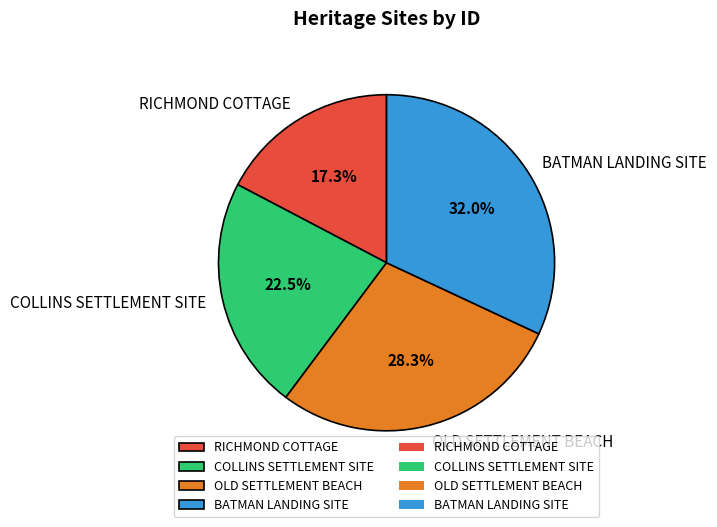

Approximately how many times larger is the value at OLD SETTLEMENT BEACH compared to RICHMOND COTTAGE?

1.6